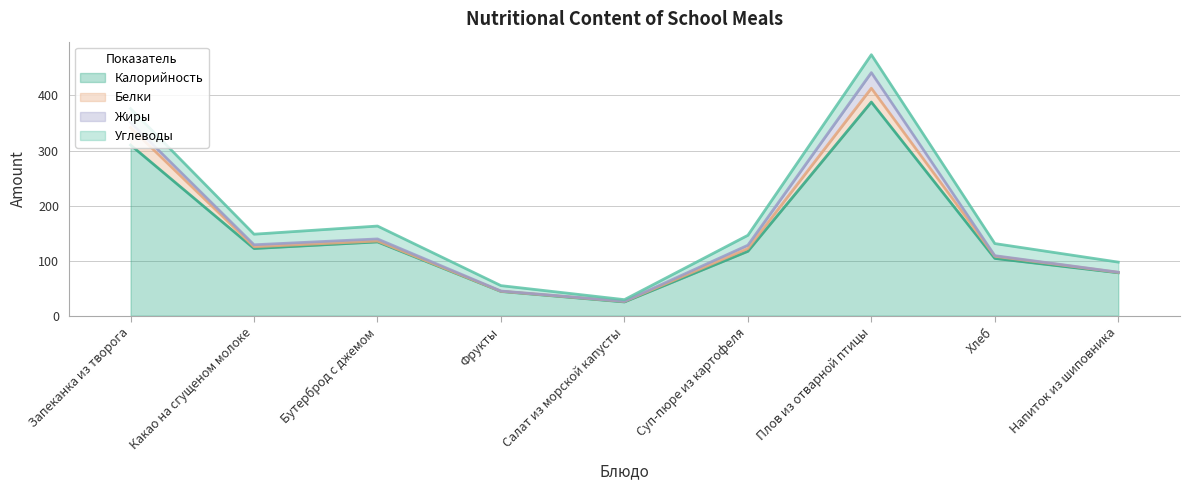

True or false: Углеводы has a value of 19.2 at Какао на сгущеном молоке.

True